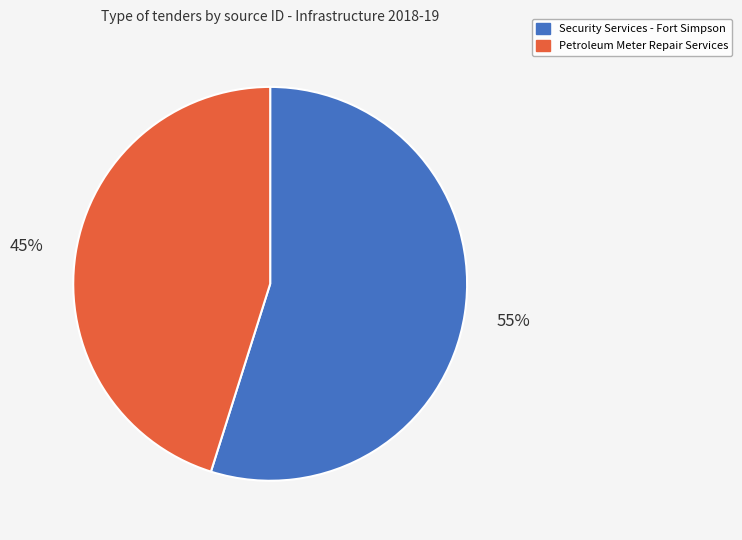

Which category has the biggest portion of the pie?

Security Services - Fort Simpson